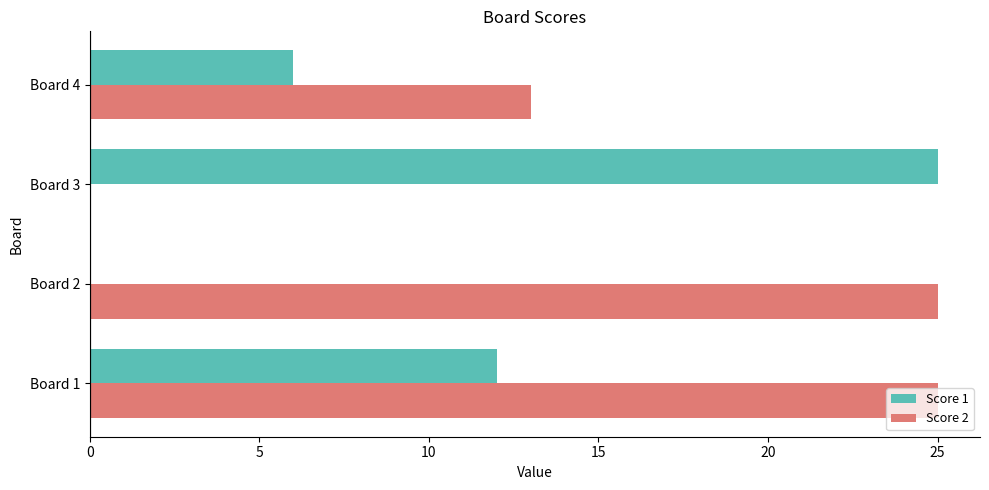

Which series has the largest total across all categories?

Score 2